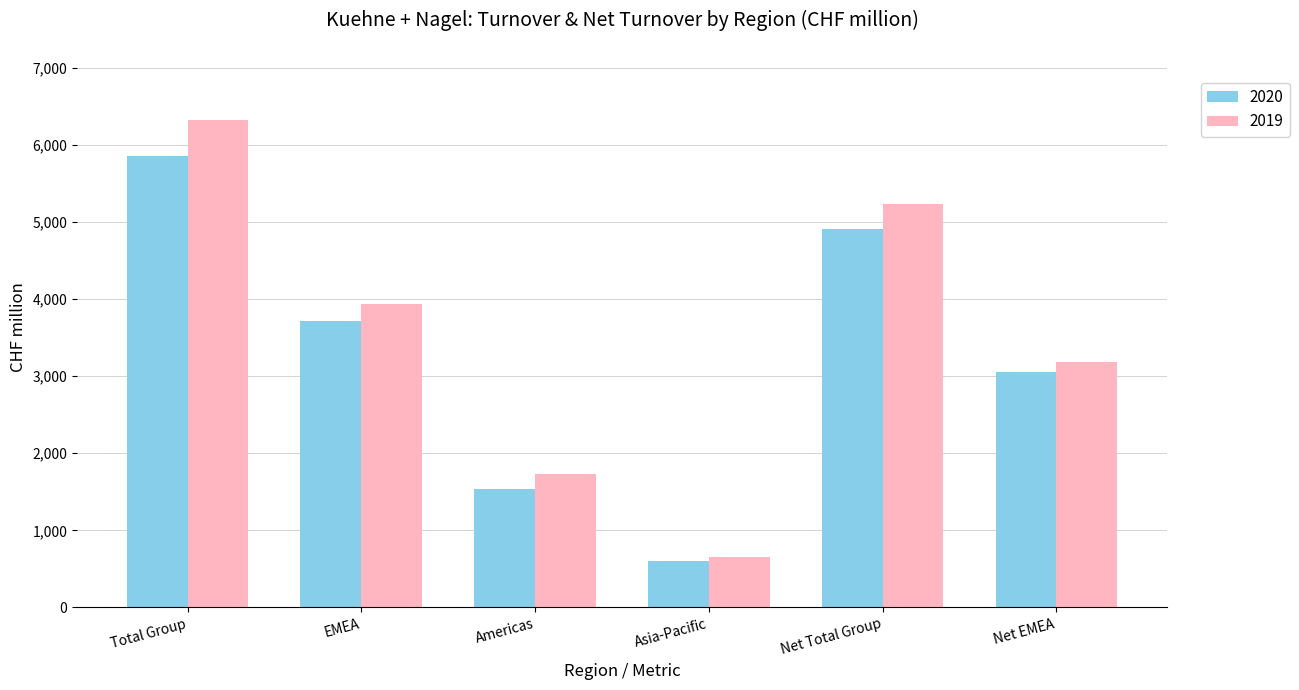

Between Total Group and Americas, which series saw the biggest shift?

2019